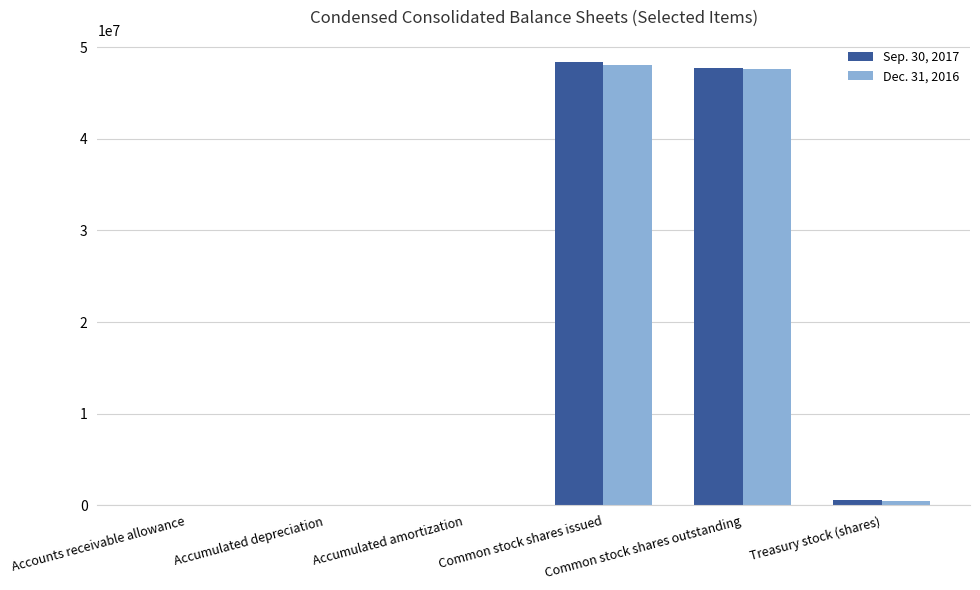

What is the greatest value displayed?

48402000